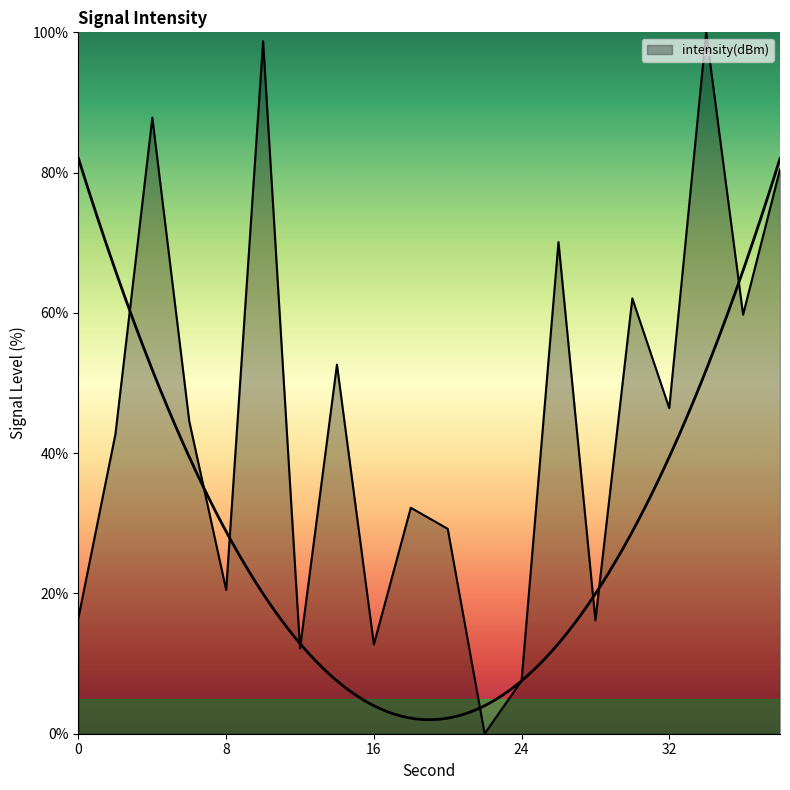

What is the average value?

44.6